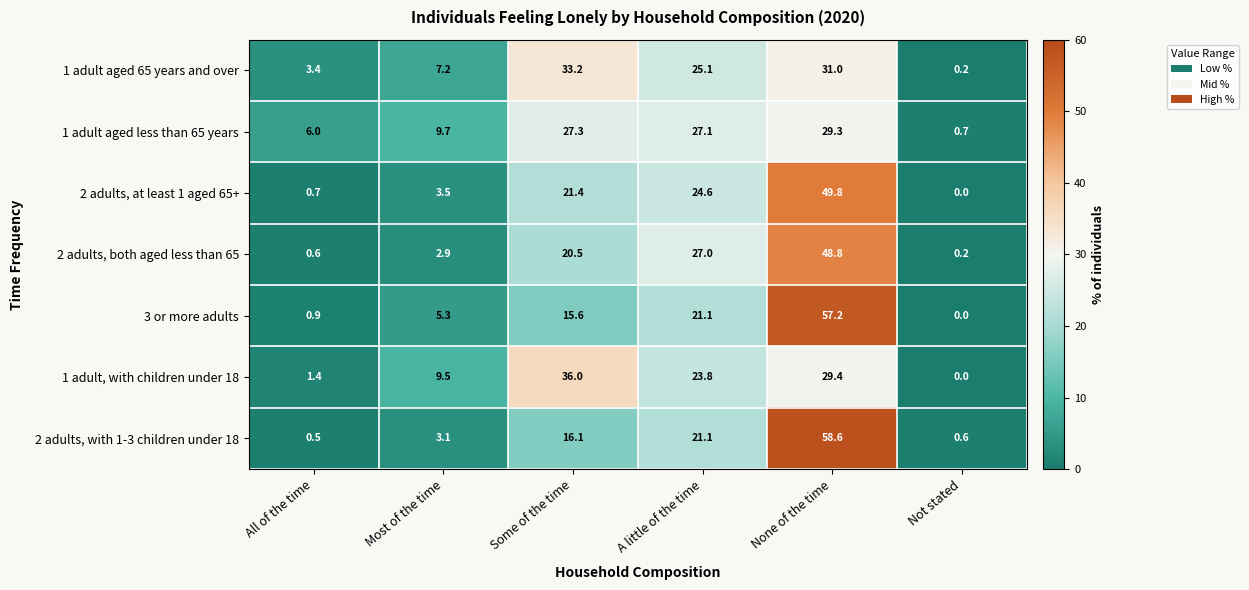

At which label is 2 adults, with 1-3 children under 18 closest to 29?

A little of the time